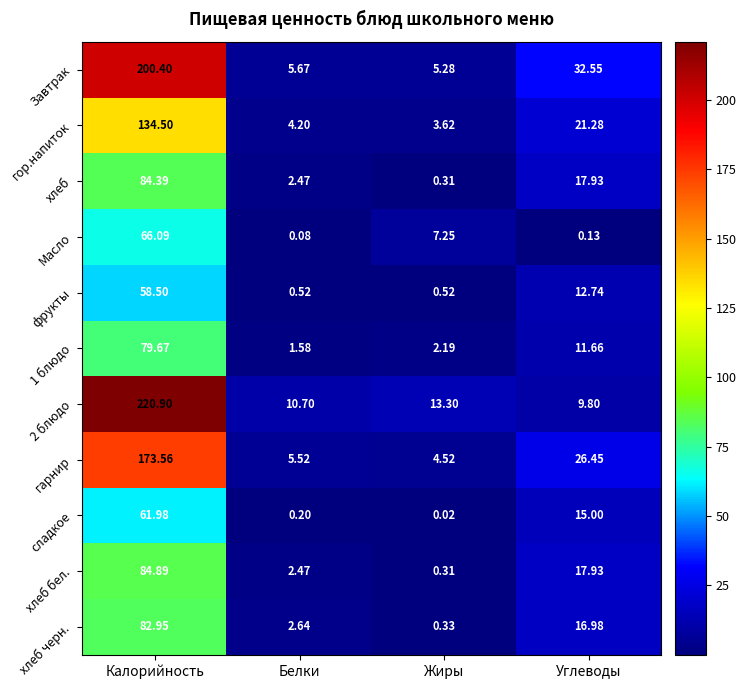

Which category has the highest value in the хлеб series?

Калорийность